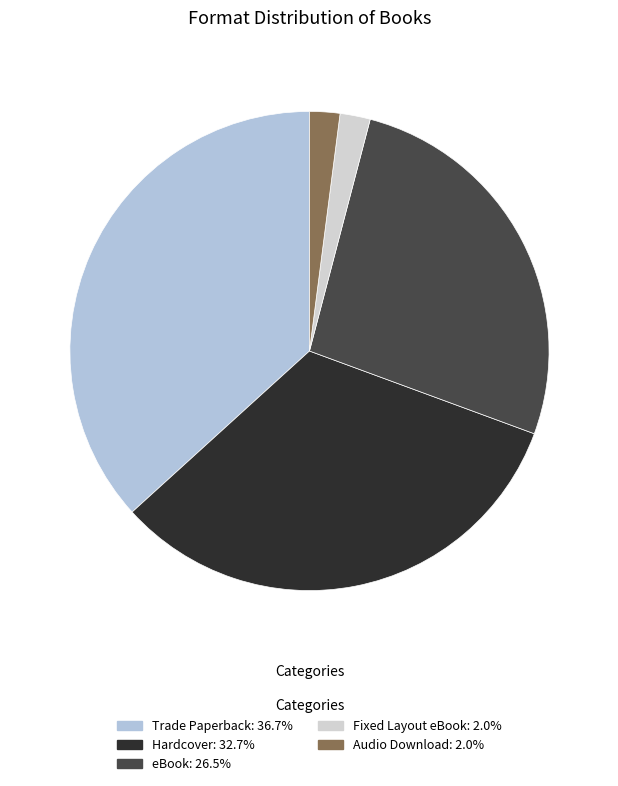

True or false: Audio Download accounts for 2% of the total.

True